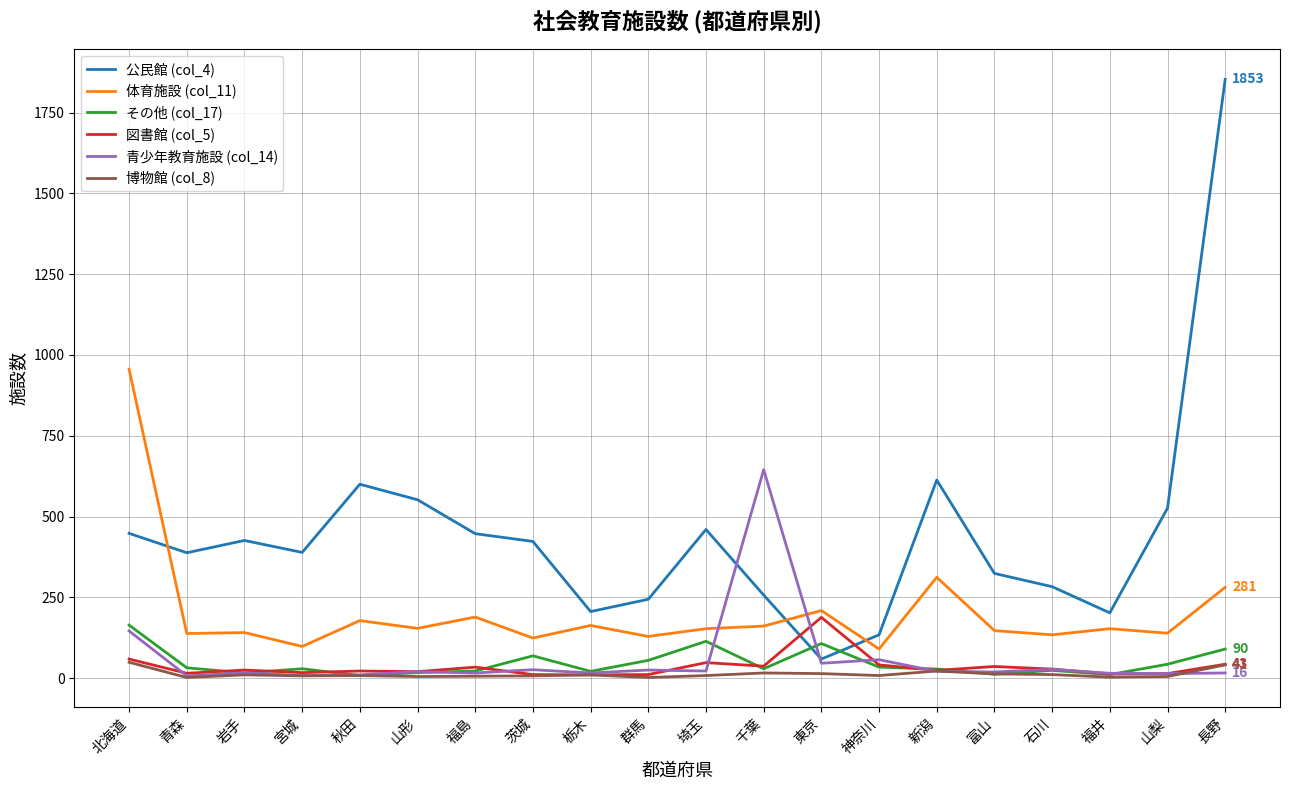

Which series has the largest total across all categories?

公民館 (col_4)